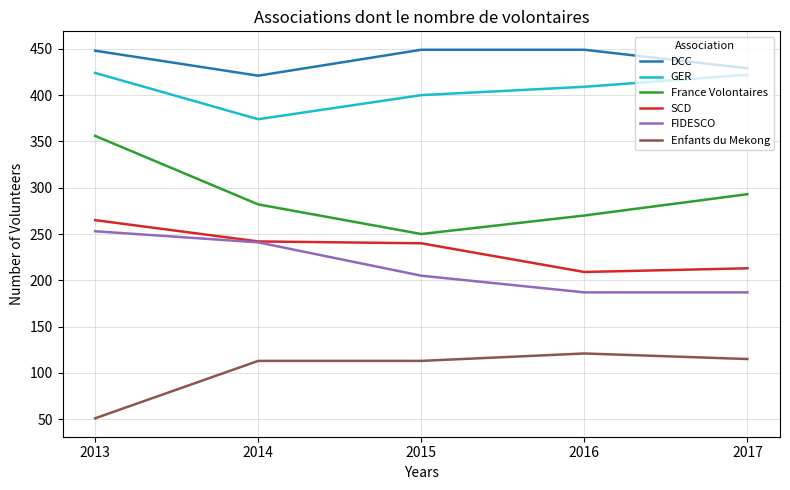

Is this an area chart (filled region under the line)?

No